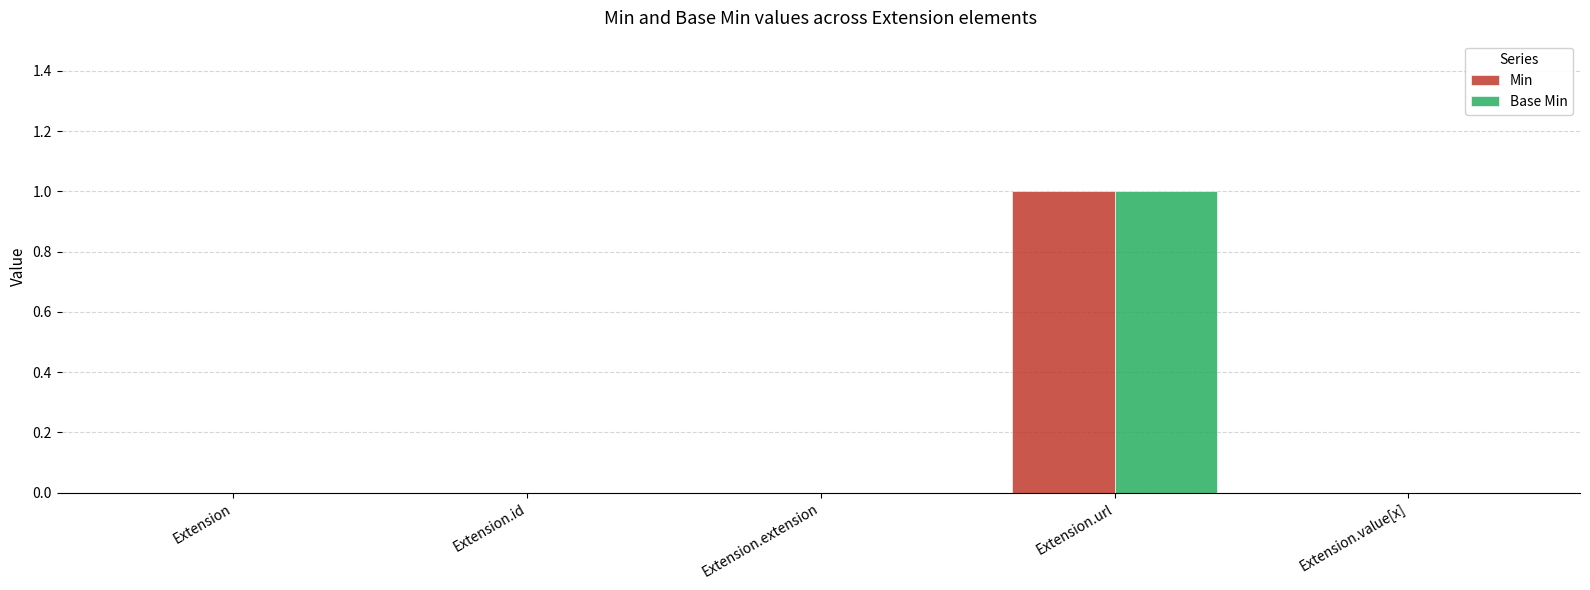

Are the bars horizontal?

No